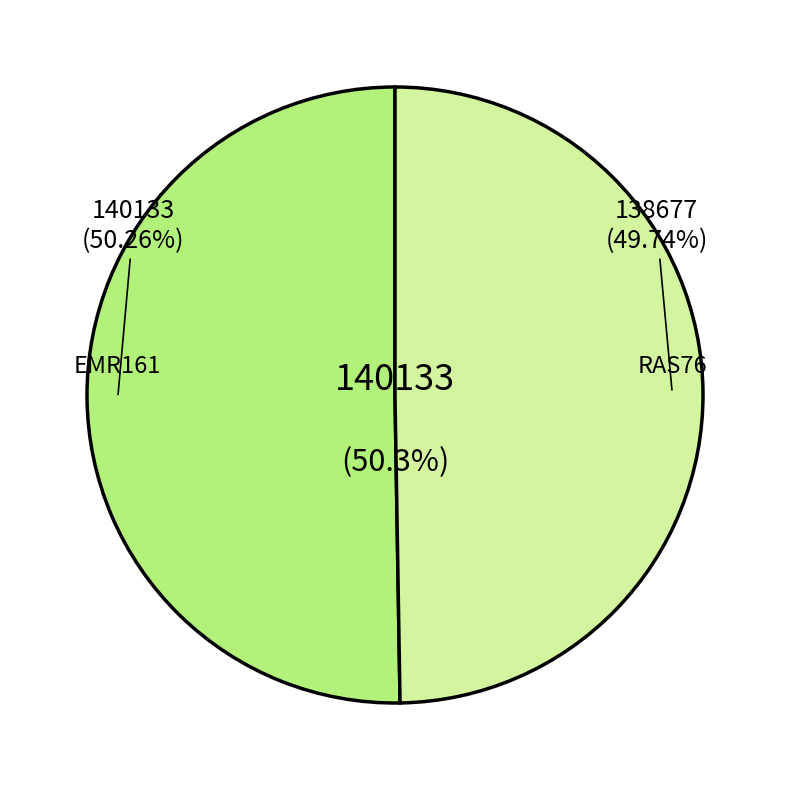

What percentage is the RAS76 slice, to the nearest percent?

50%